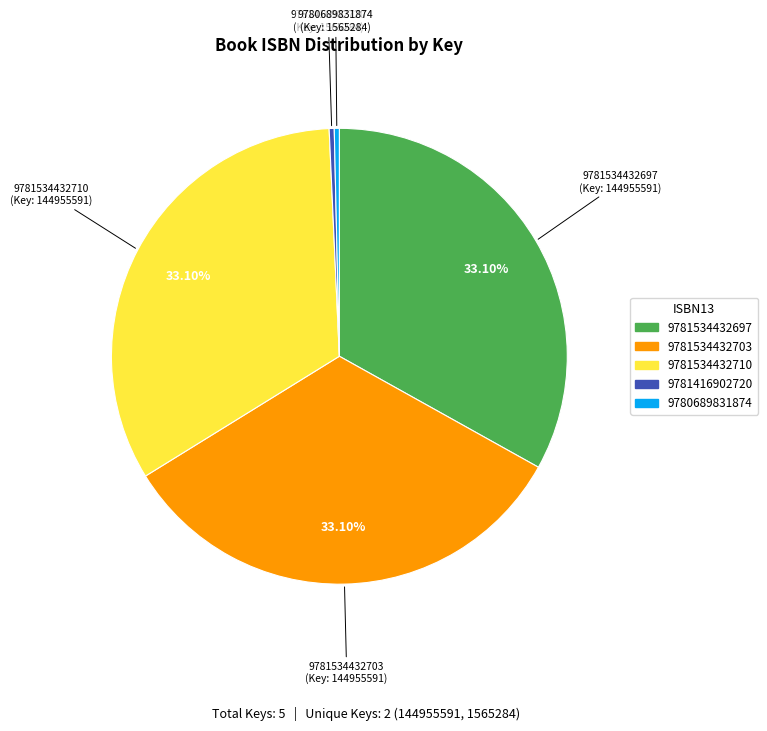

Does any single category account for the majority?

No